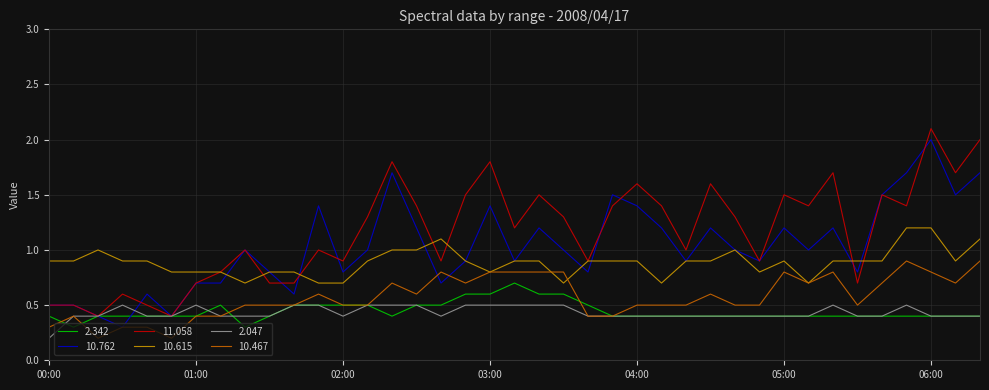

What is the greatest value displayed?

2.1